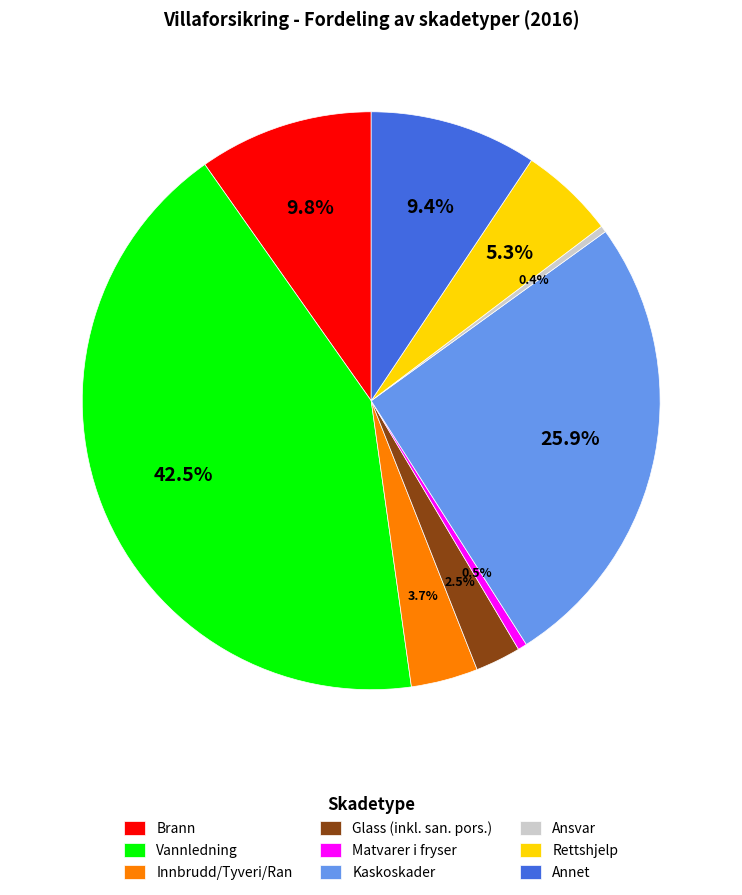

Does Brann represent more than half of the total?

No